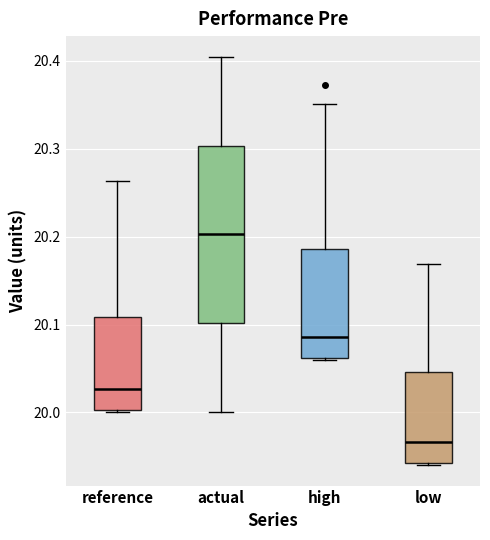

Reading left to right, read every box against the y-axis: the position of its median line, the range the box covers, and the ends of its whiskers. The values are not printed on the chart, so give them approximately, as read against the axis.

reference: median 20.03, box 20.00 to 20.11, whiskers 20.00 to 20.26
actual: median 20.20, box 20.10 to 20.30, whiskers 20.00 to 20.40
high: median 20.09, box 20.06 to 20.19, whiskers 20.06 to 20.35
low: median 19.97, box 19.94 to 20.05, whiskers 19.94 to 20.17